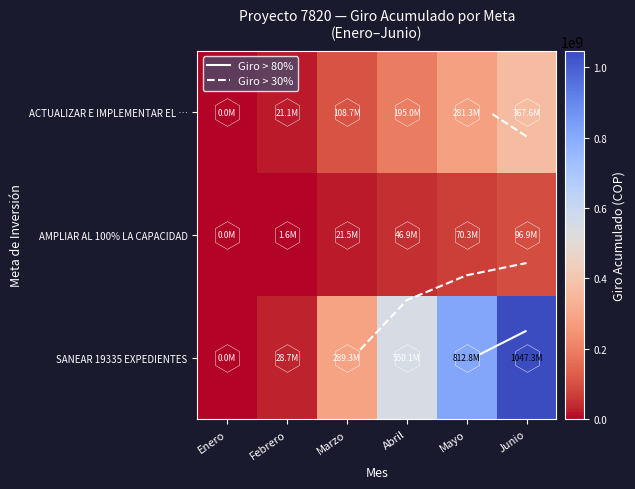

How many values in the SANEAR 19335 EXPEDIENTES series are below 550123000?

3